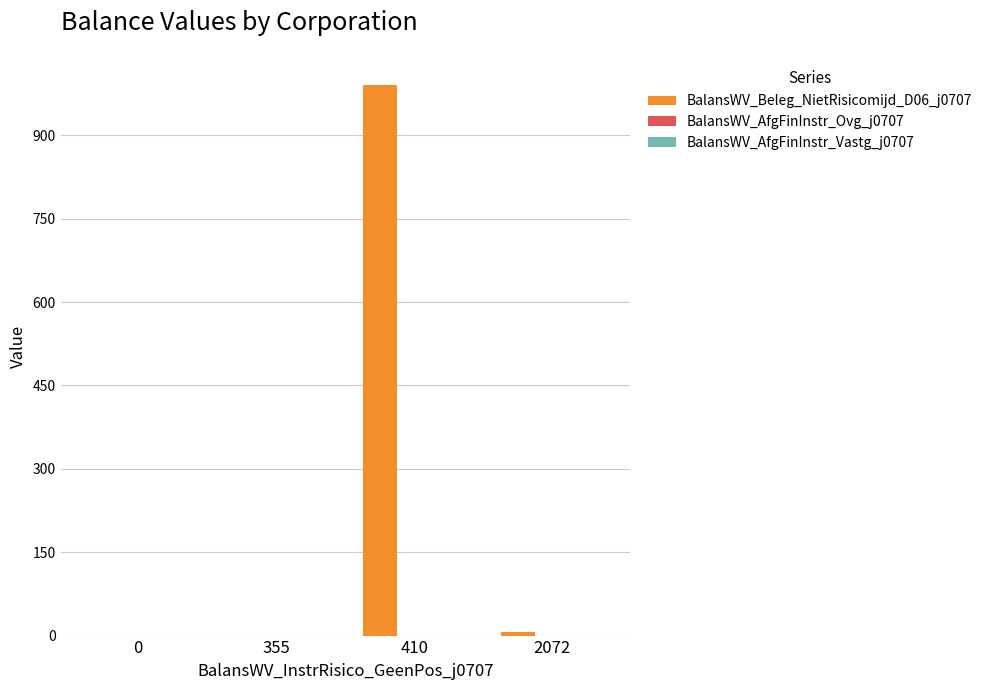

The value at 0 is 0. True or false?

True